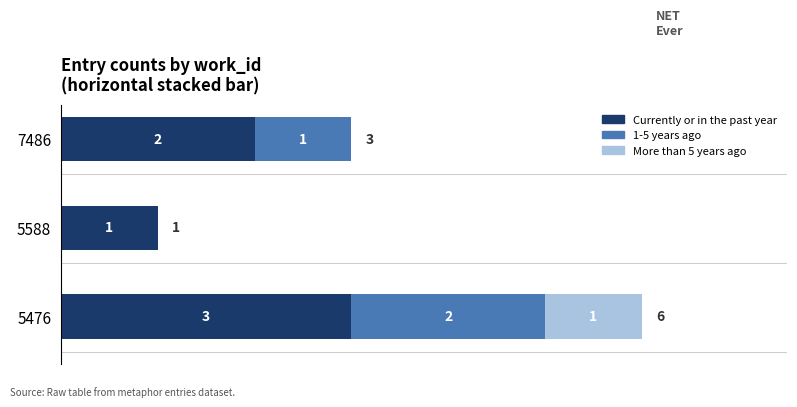

Count the number of data series in this chart.

3